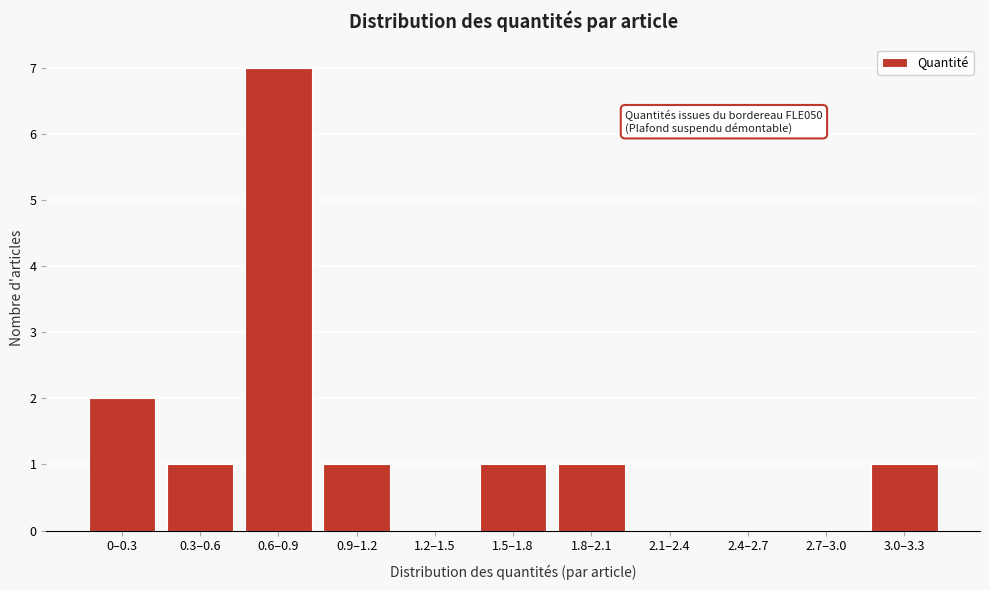

Reading right to left, what are all the values shown in this chart?

3.0–3.3=1	2.7–3.0=0	2.4–2.7=0	2.1–2.4=0	1.8–2.1=1	1.5–1.8=1	1.2–1.5=0	0.9–1.2=1	0.6–0.9=7	0.3–0.6=1	0–0.3=2